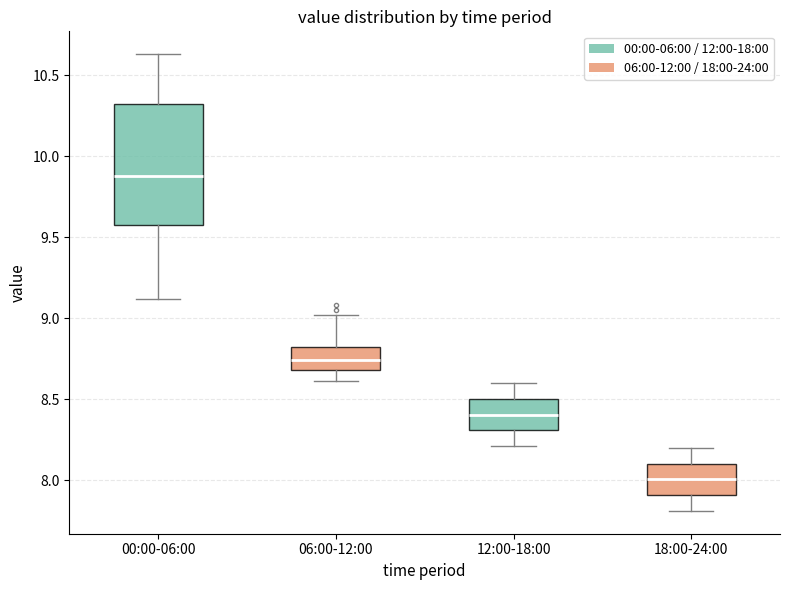

Where is the upper edge of the box for 06:00-12:00 on the y-axis? The values are not printed on the chart, so give them approximately, as read against the axis.

8.80